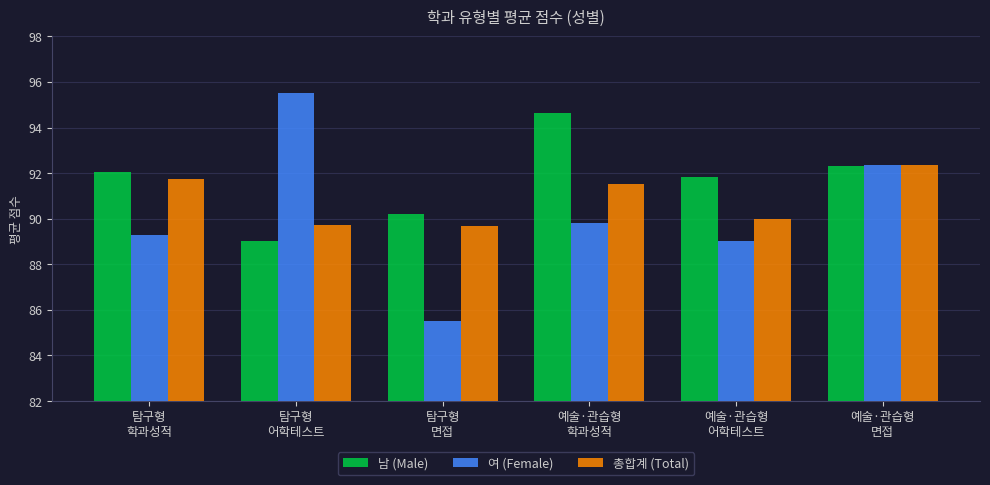

Which series has the largest total across all categories?

남 (Male)